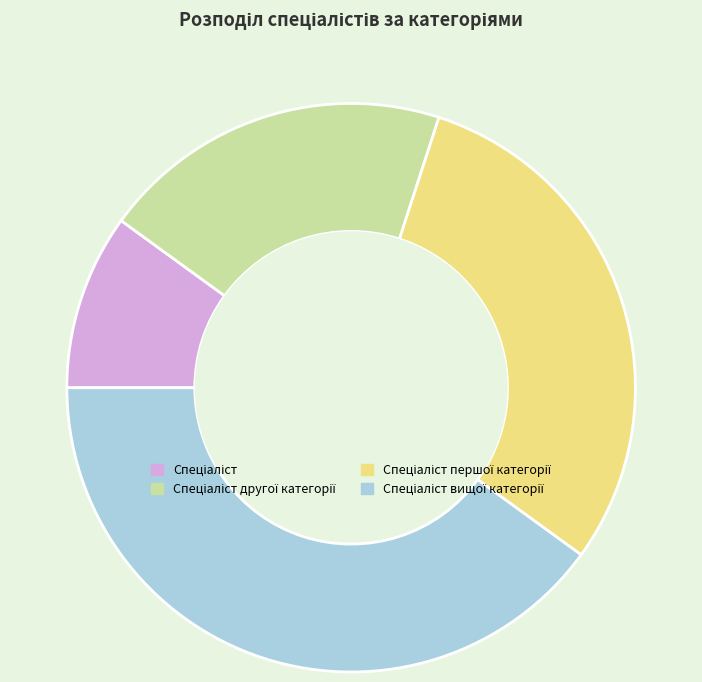

Is there any slice that represents more than half of the pie?

No